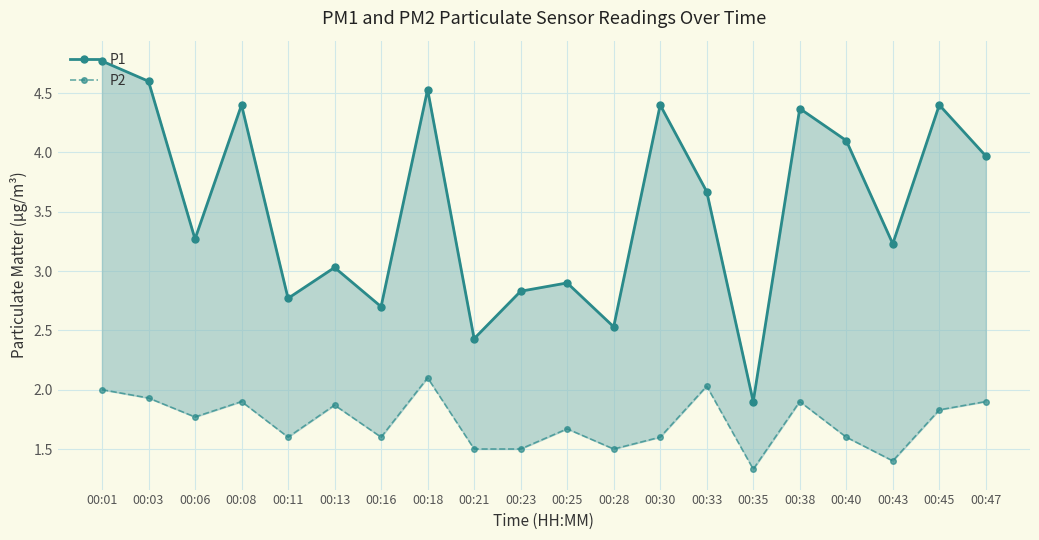

Which category has the lowest value across all series?

00:35